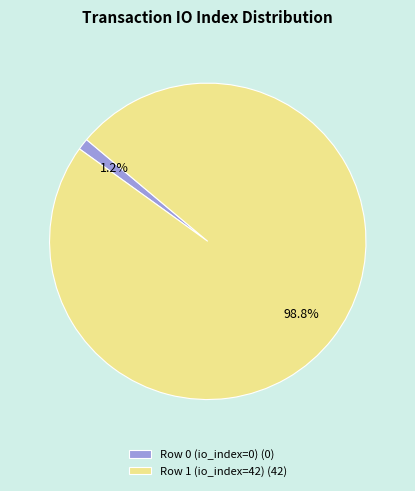

Rank the categories by value from highest to lowest.

Row 1 (io_index=42), Row 0 (io_index=0)